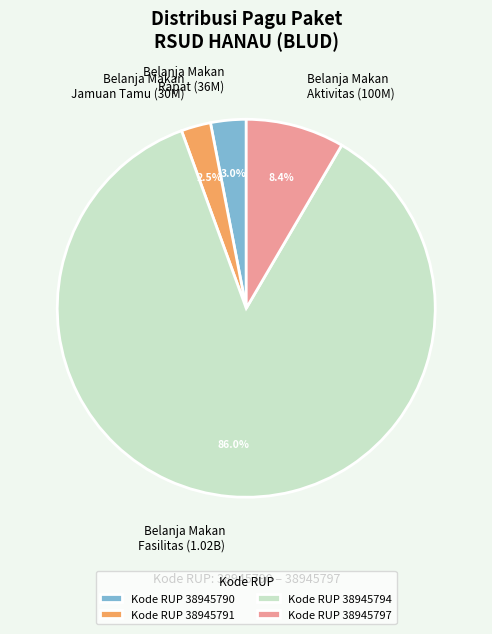

What is the ratio of the value at Kode RUP 38945790 to the value at Kode RUP 38945791?

1.2